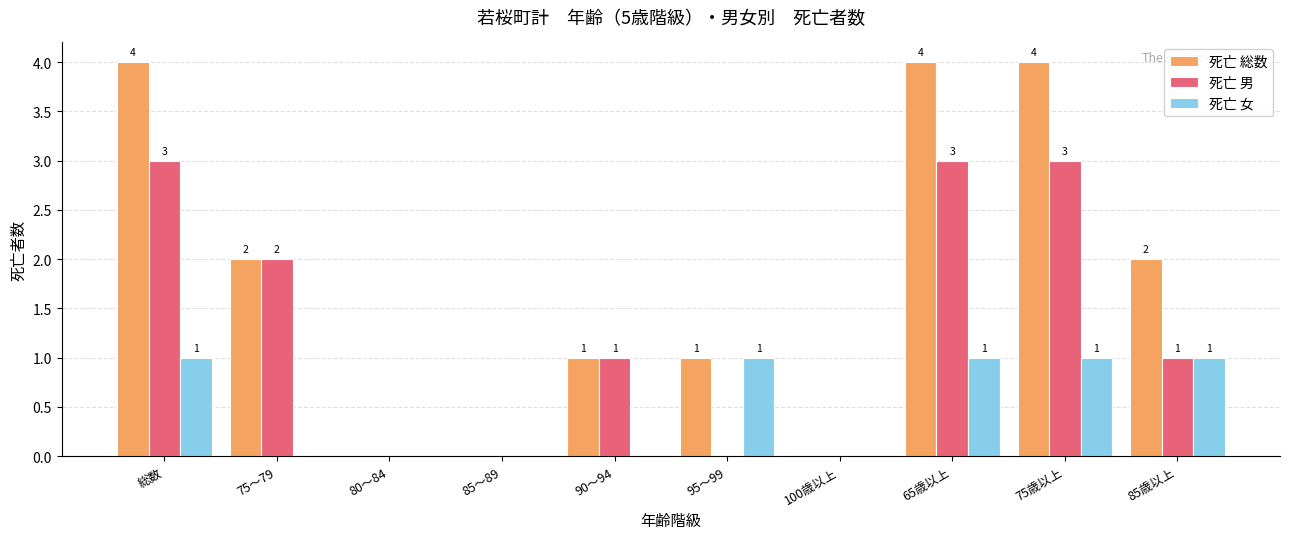

What is the maximum value for 死亡 男?

3